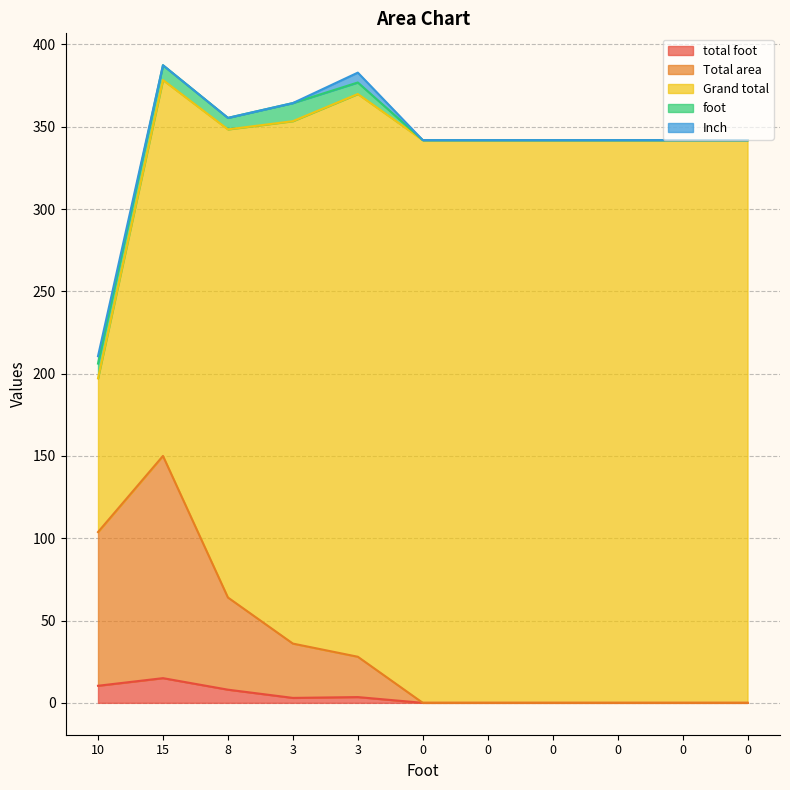

Does the chart have visible grid lines?

Yes